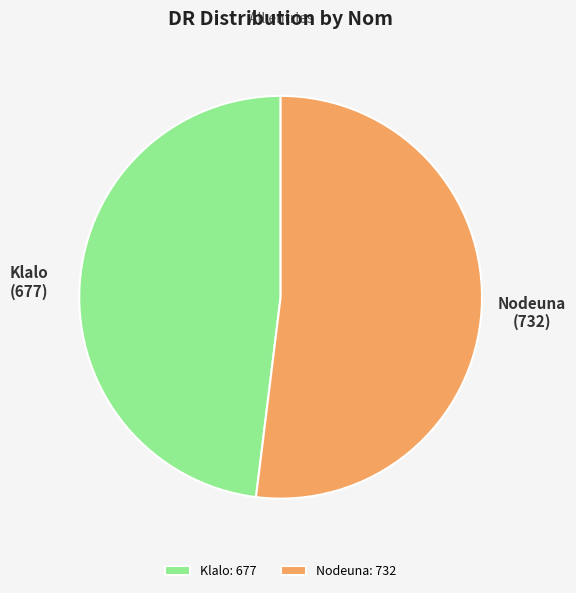

The Klalo slice represents 34% of the pie. True or false?

False